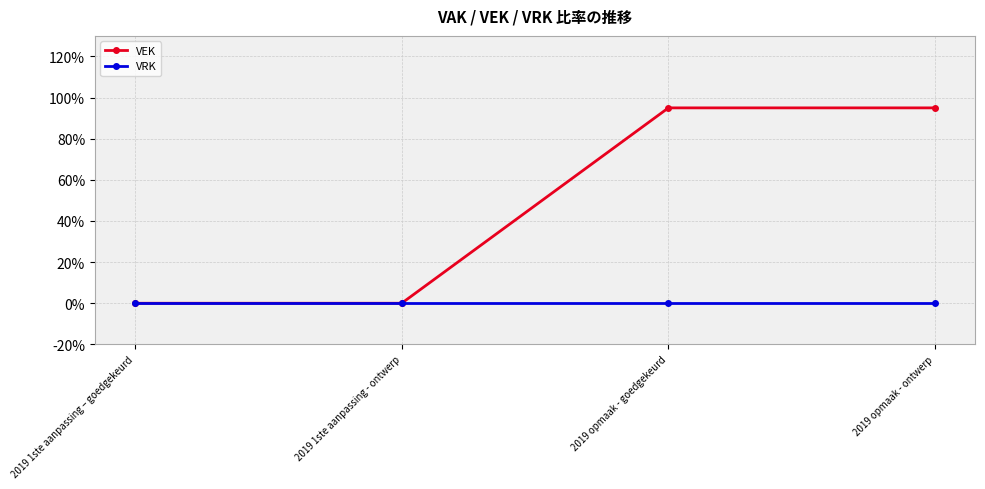

What is the maximum value shown in the chart?

95